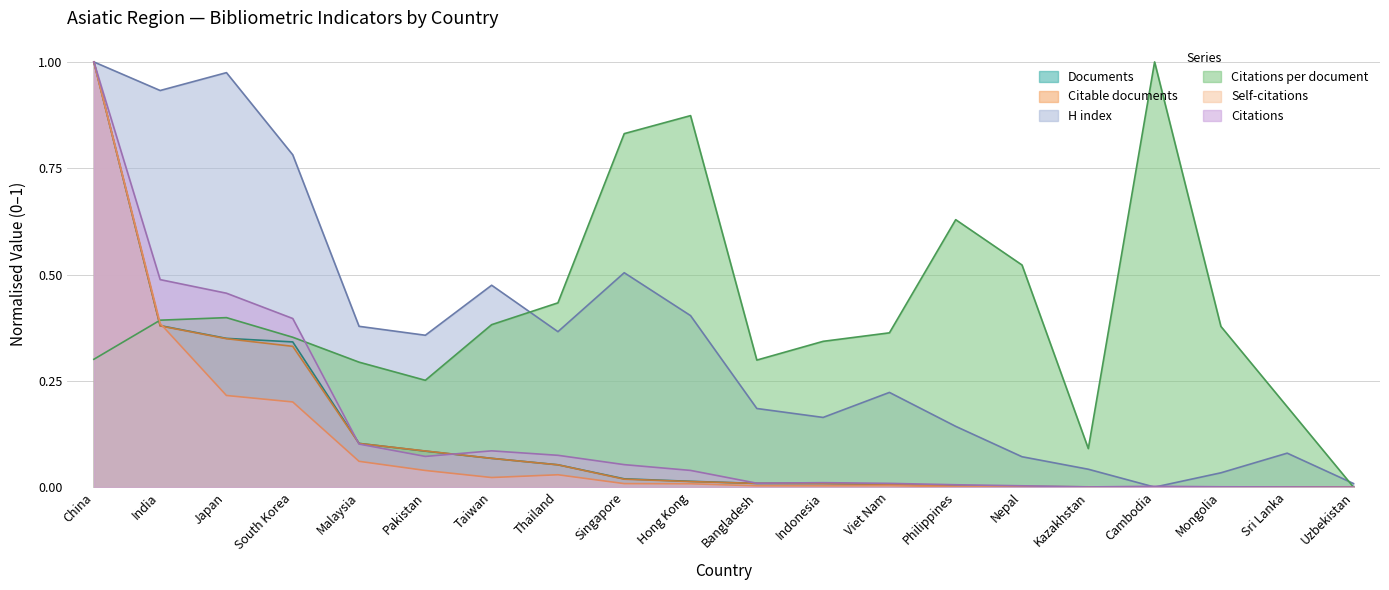

What is the difference between the highest and lowest values at Bangladesh?

0.3